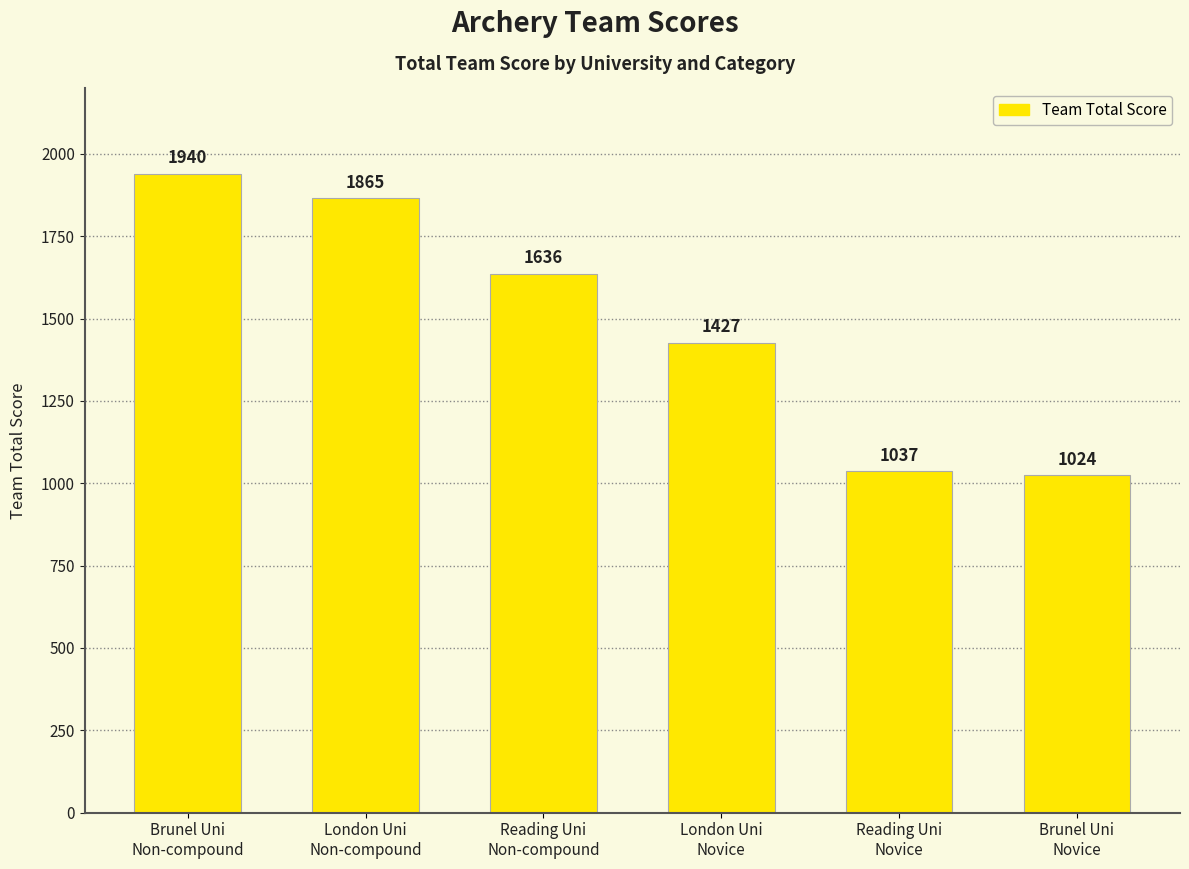

Rank the categories by value from highest to lowest.

Brunel Uni
Non-compound, London Uni
Non-compound, Reading Uni
Non-compound, London Uni
Novice, Reading Uni
Novice, Brunel Uni
Novice